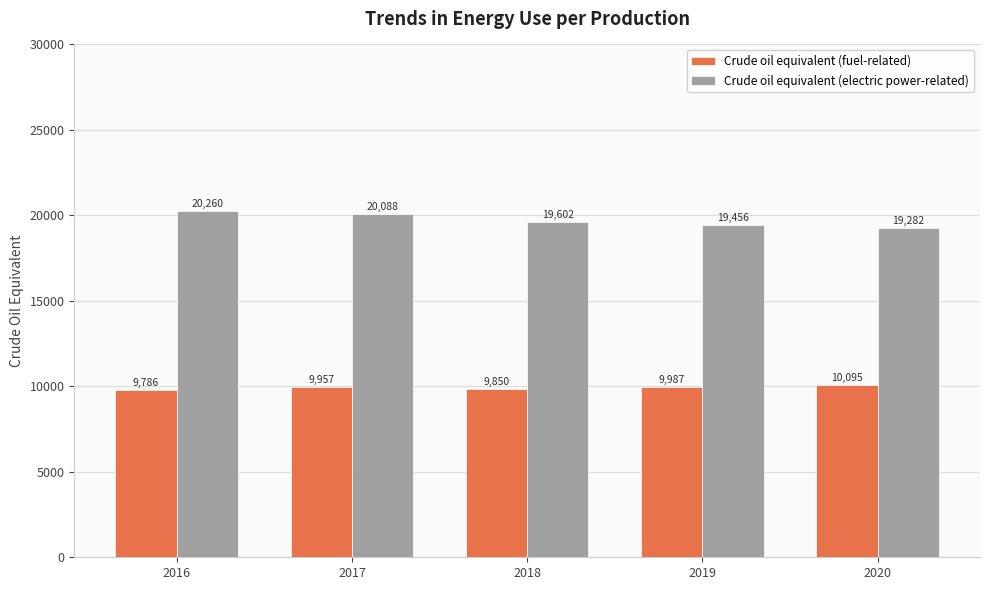

What is the value of the Crude oil equivalent (fuel-related) bar at the 5th from the left?

10095